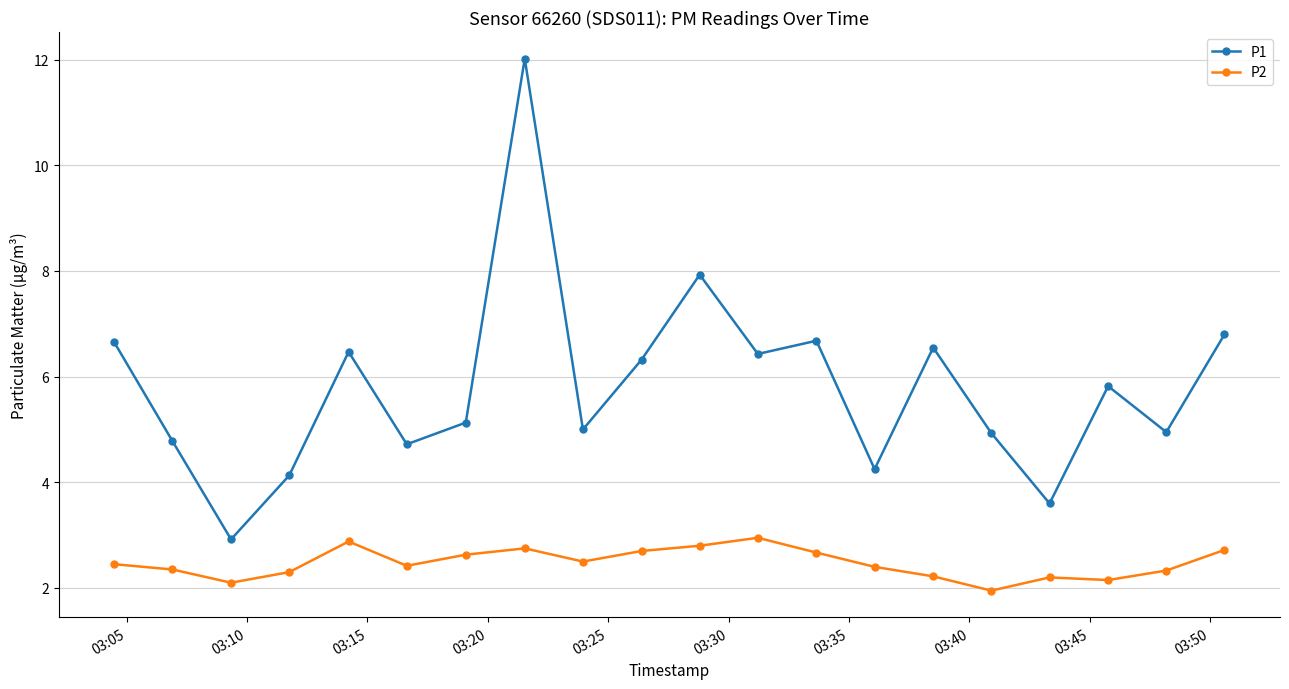

True or false: P2 and P1 intersect in this chart.

False